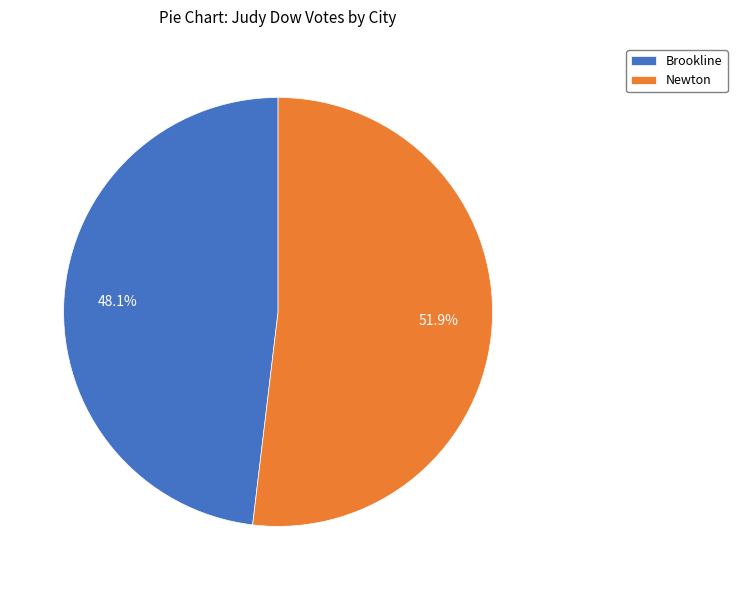

What percentage is the Newton slice, to the nearest percent?

52%